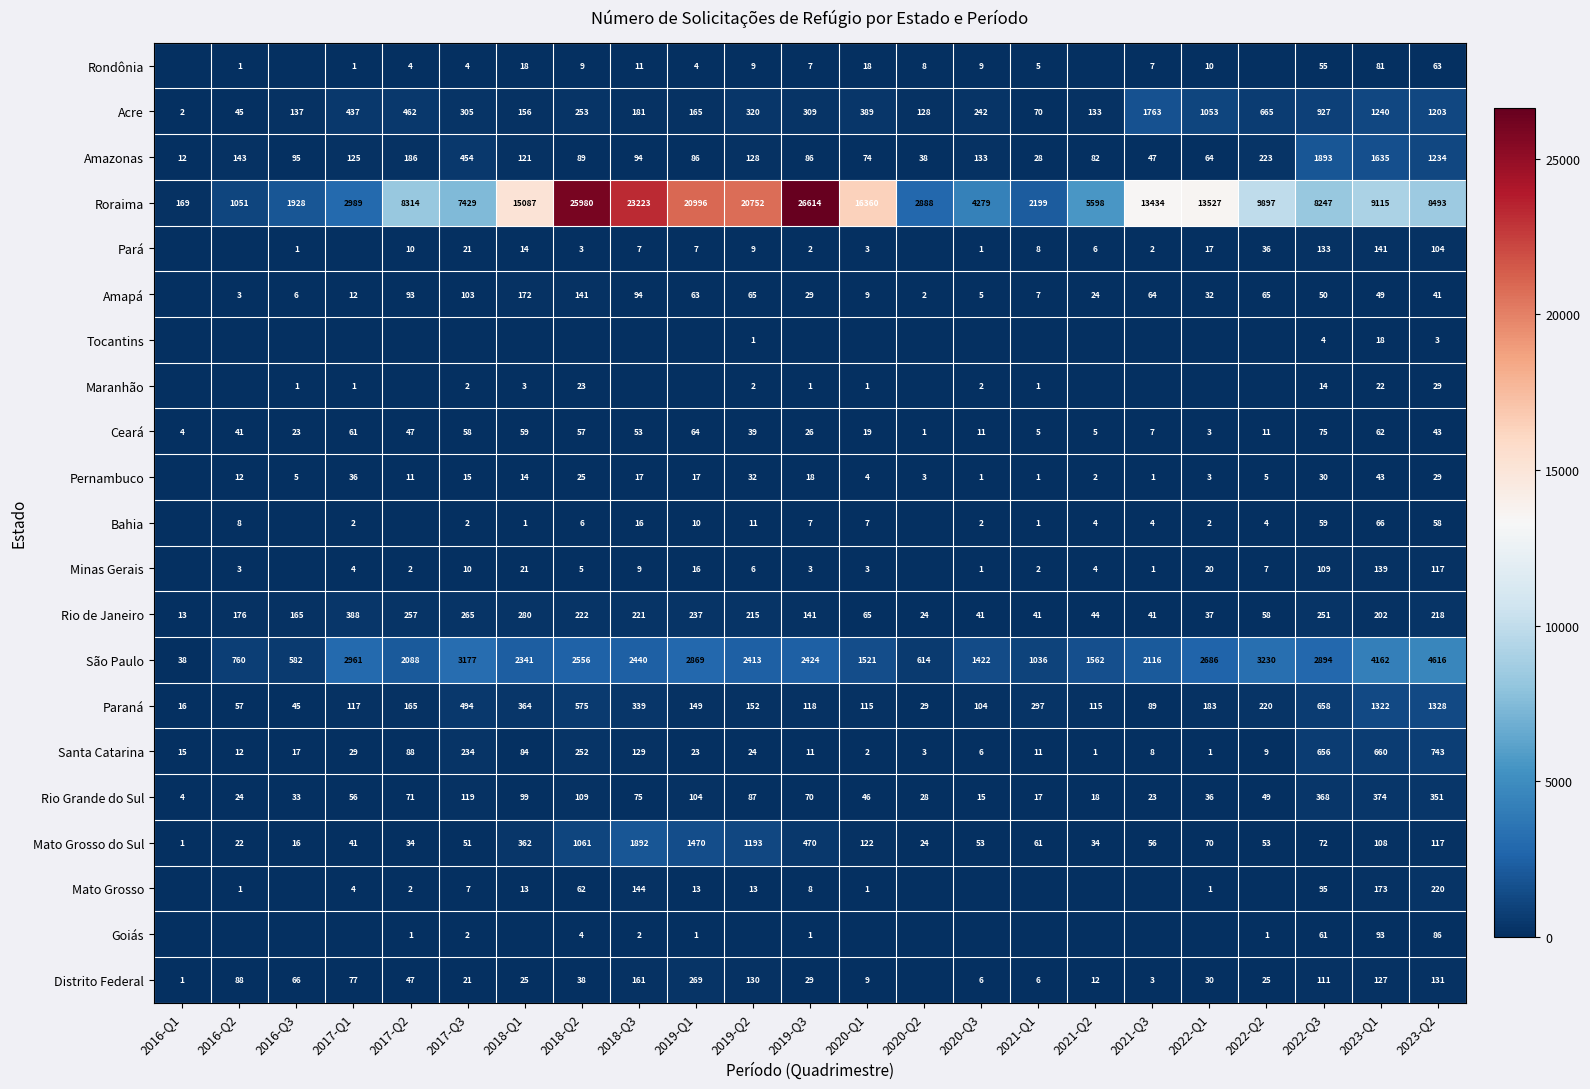

What is the total value across all series at 2022-Q3?

16762